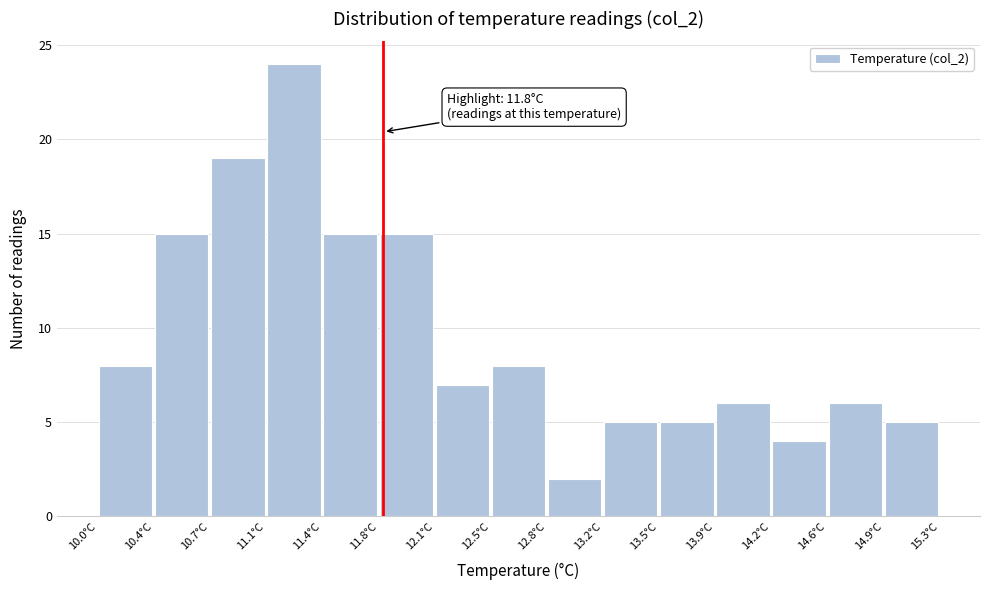

Over which range of the x-axis is the bar tallest?

11.05 to 11.40